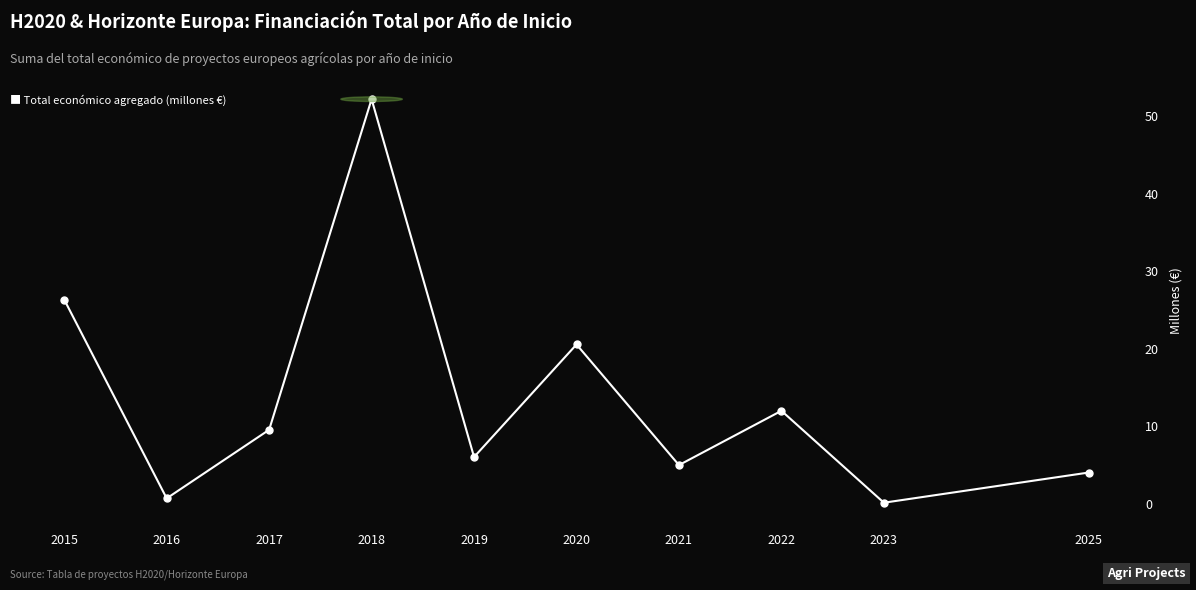

What is the greatest value displayed?

52.2